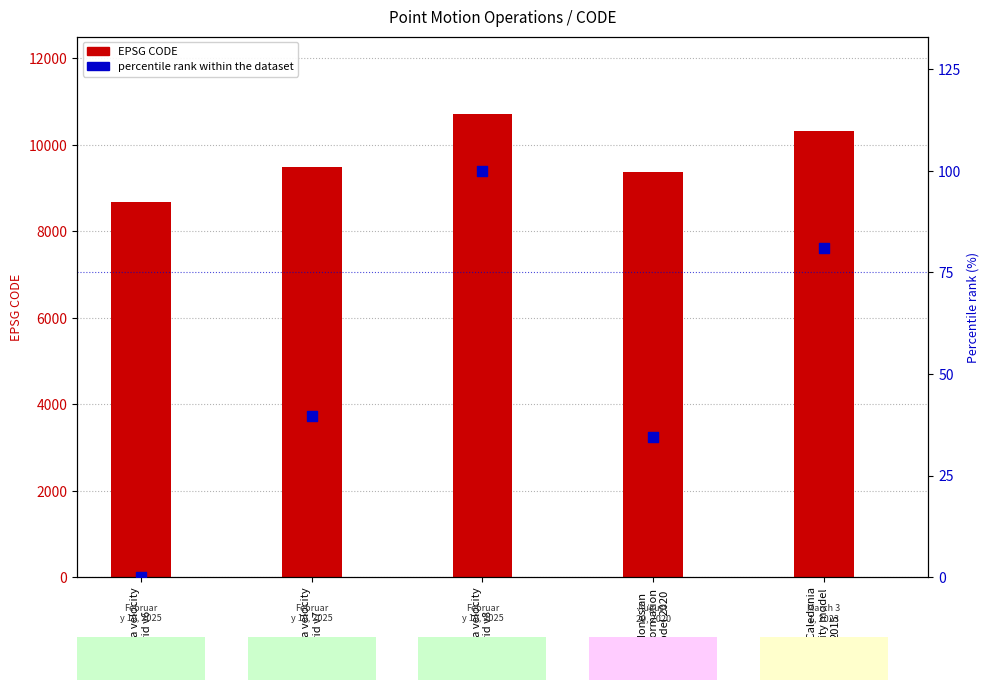

Is the value of percentile rank within the dataset at New Caledonia
velocity model
2015 greater than the value of CODE at Canada velocity
grid v8?

No